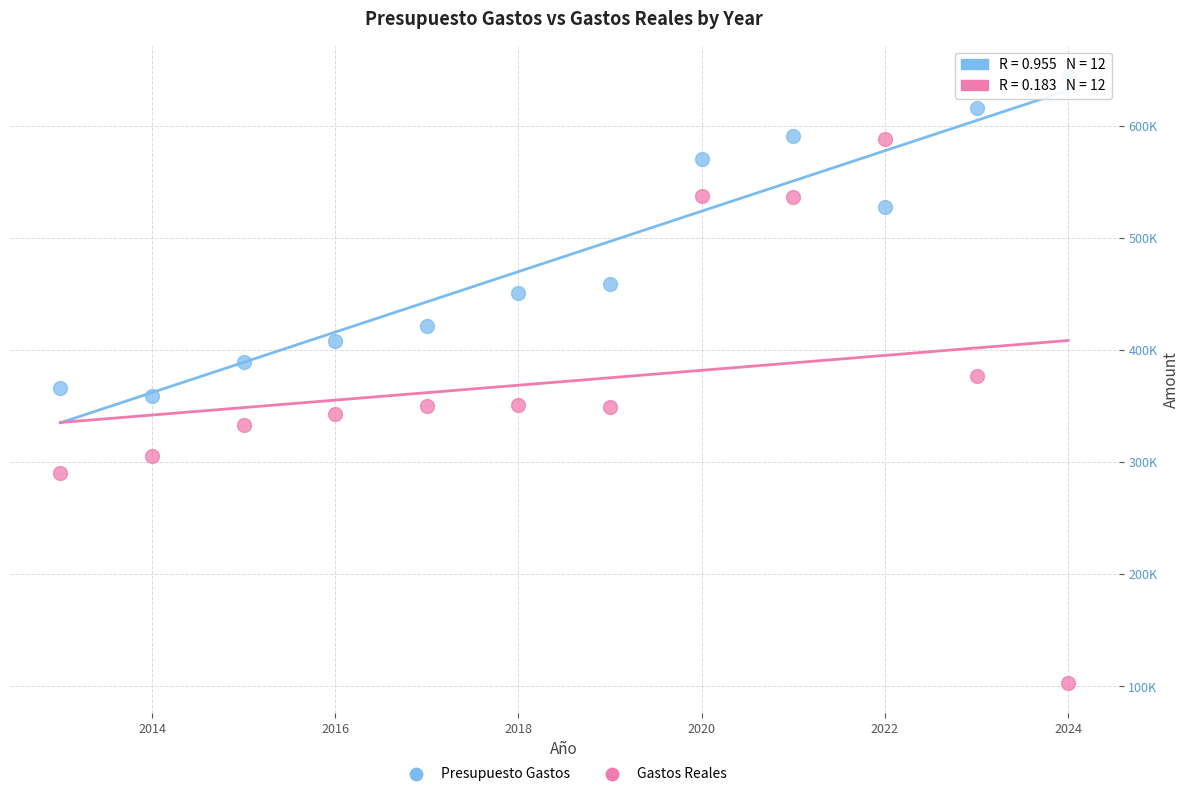

What are all the series names shown in the legend?

Presupuesto Gastos, Gastos Reales